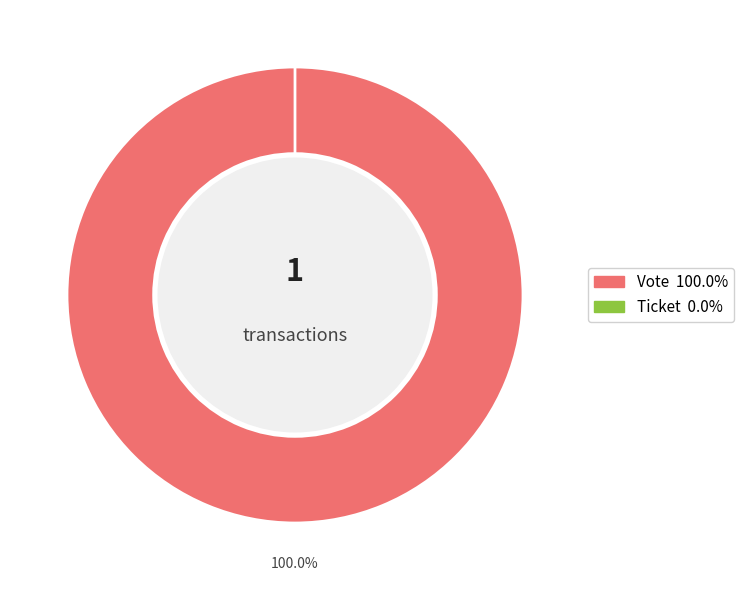

Does Ticket represent more than half of the total?

No